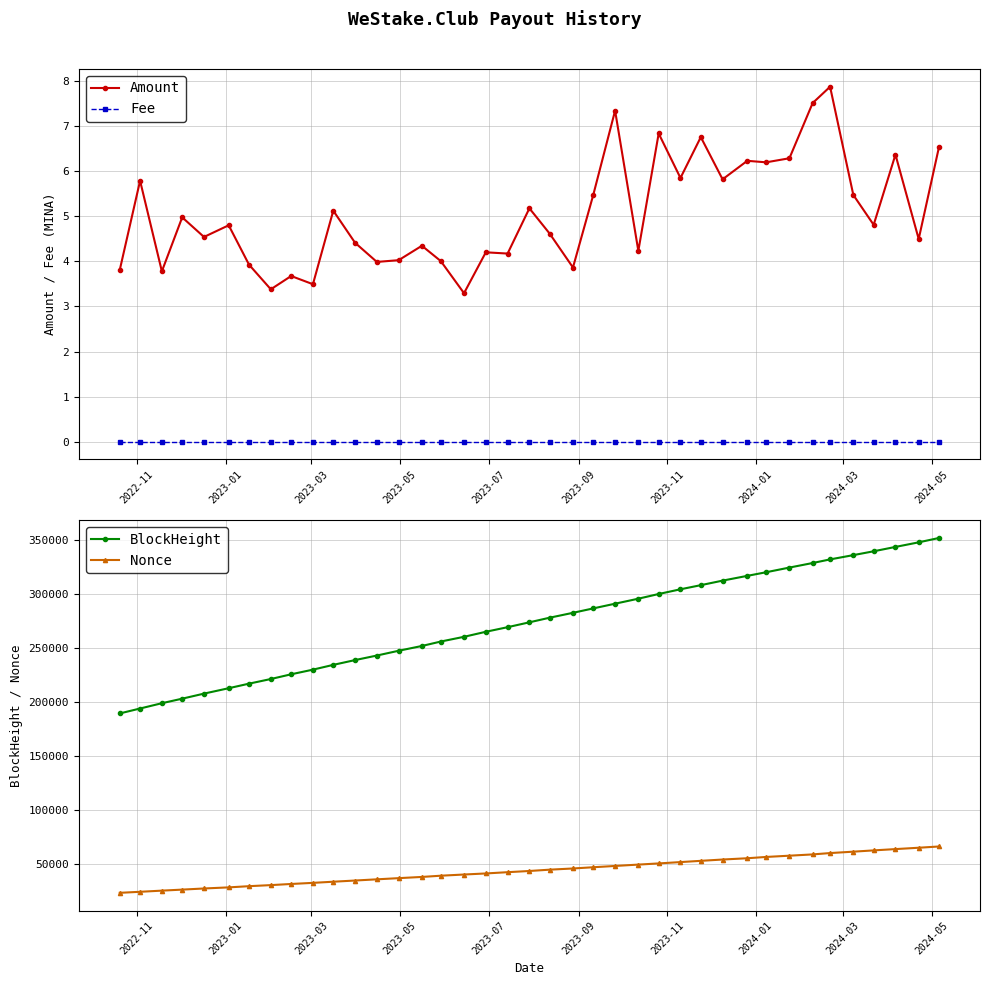

True or false: Amount has more than 0 points higher than both neighbors.

True